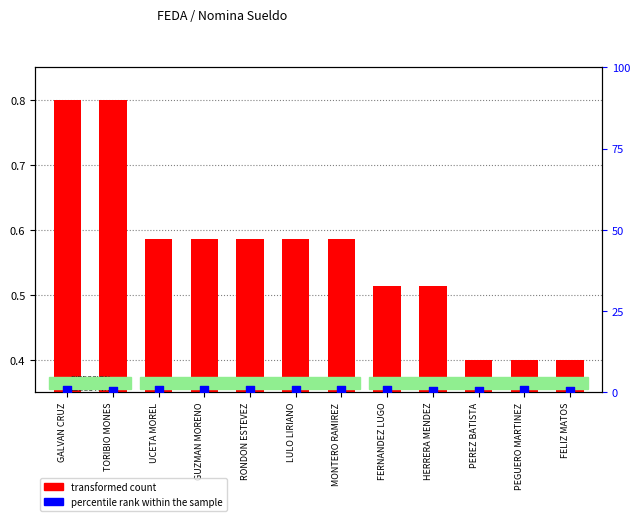

At which category is the sum across all series the highest?

GALVAN CRUZ